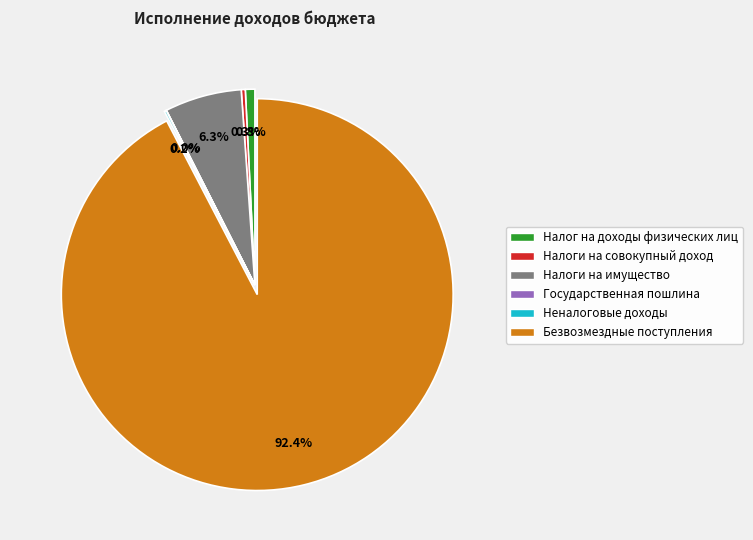

What is the largest slice in the pie chart?

Безвозмездные поступления